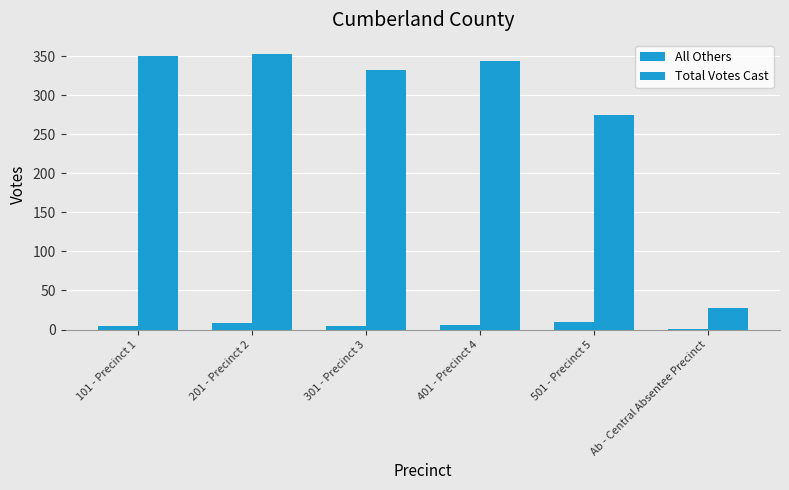

Which series has the largest total across all categories?

Total Votes Cast